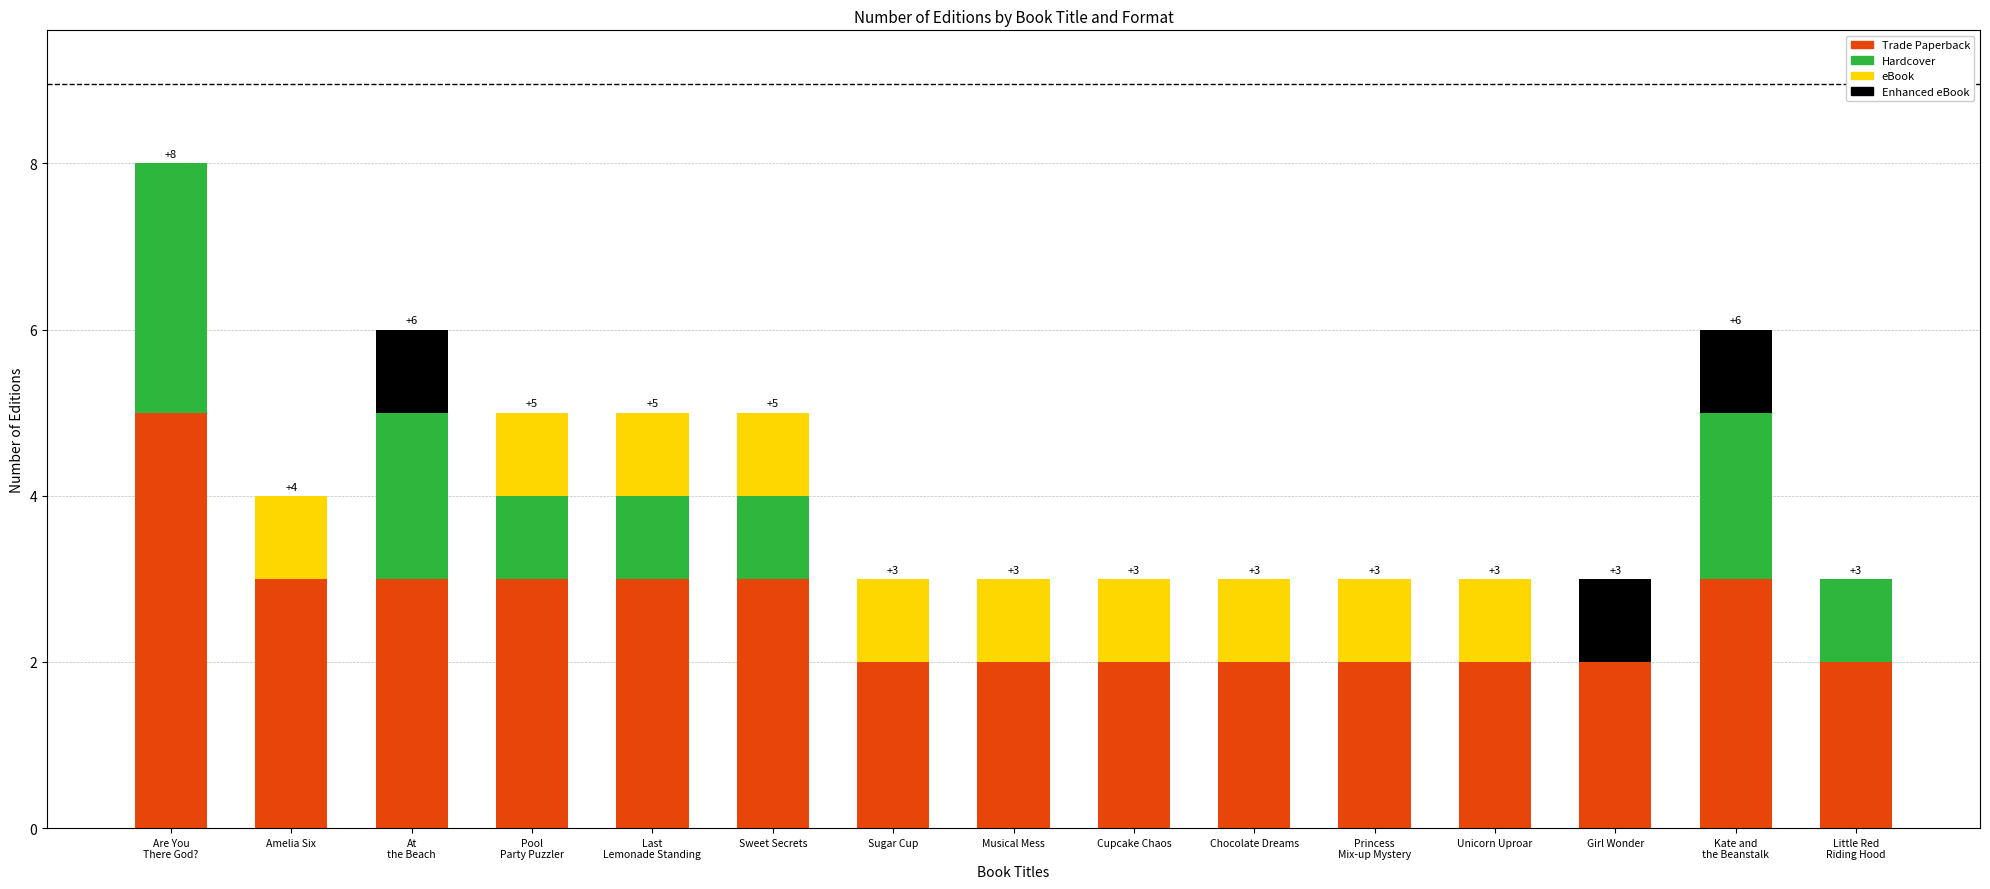

The value of Trade Paperback at Chocolate Dreams is 1. True or false?

False